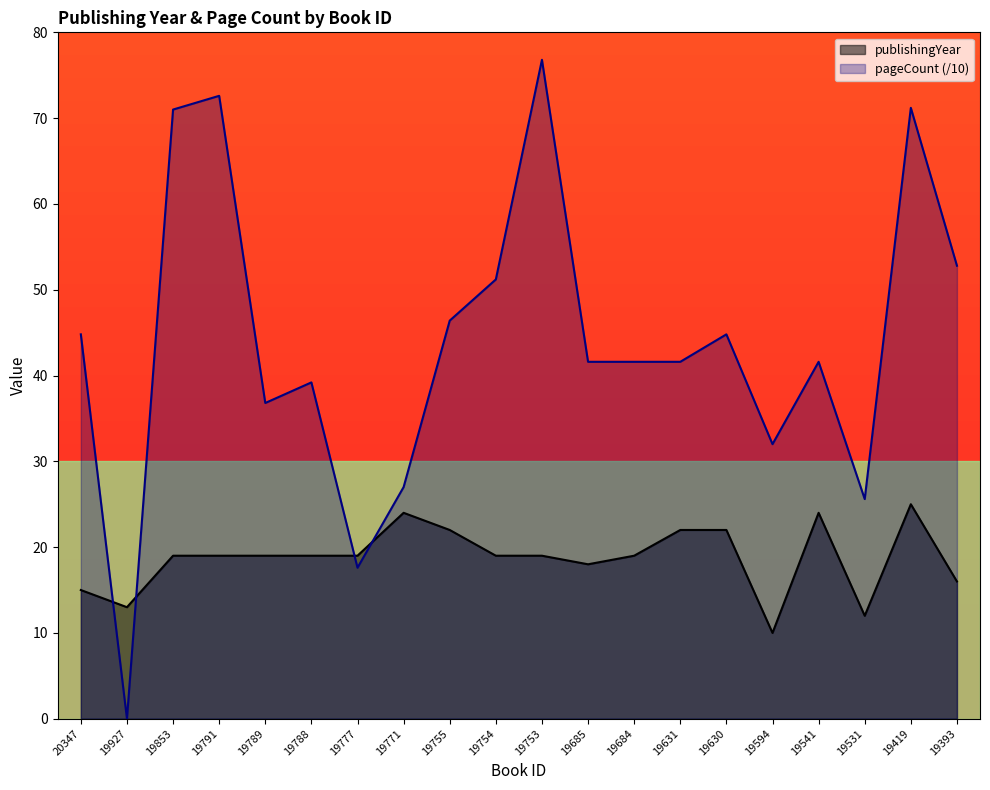

How many times do publishingYear and pageCount cross each other?

4